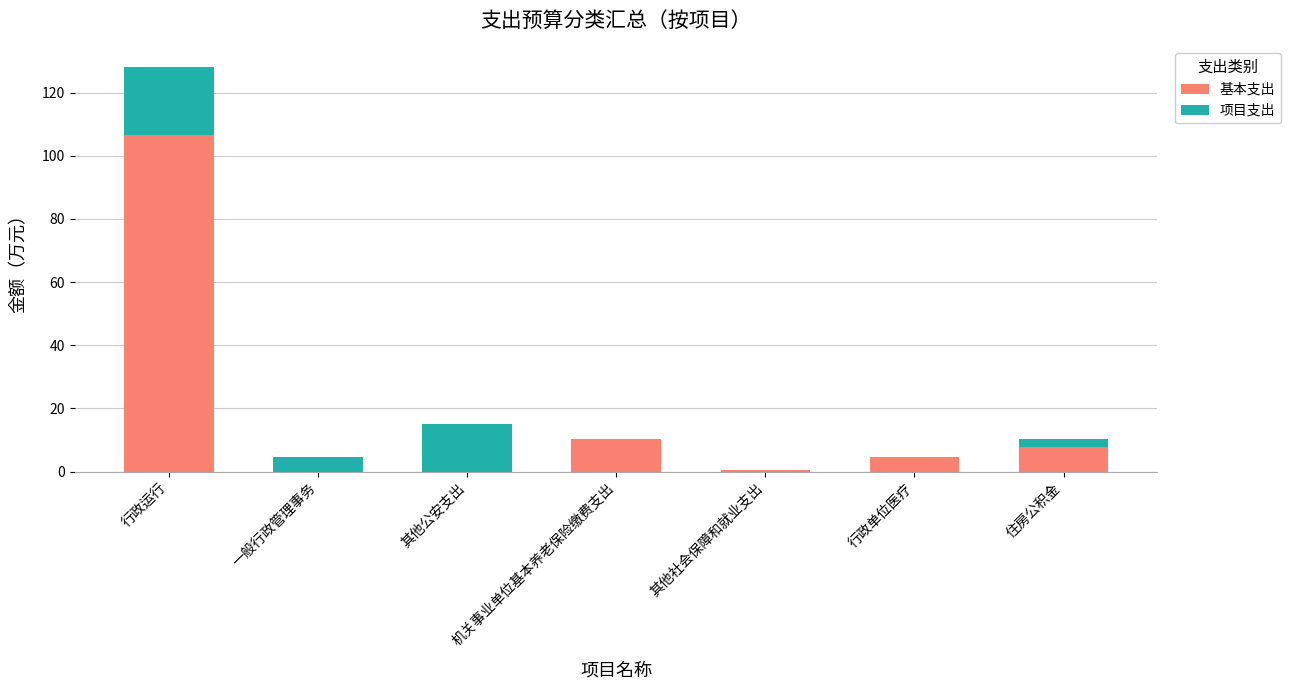

At which category is the sum across all series the highest?

行政运行